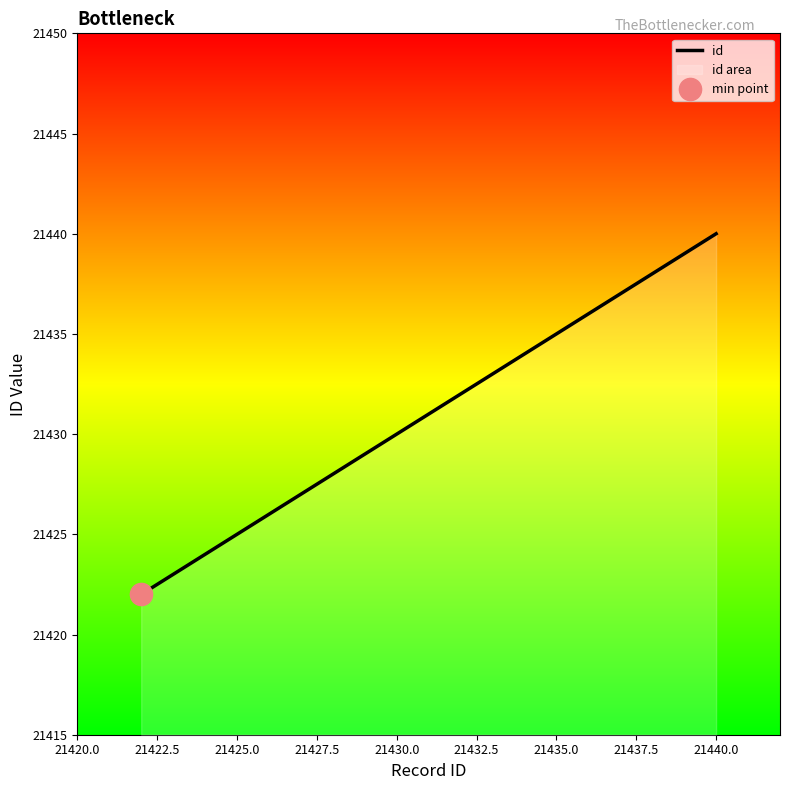

What is the lowest value of the id series?

21422